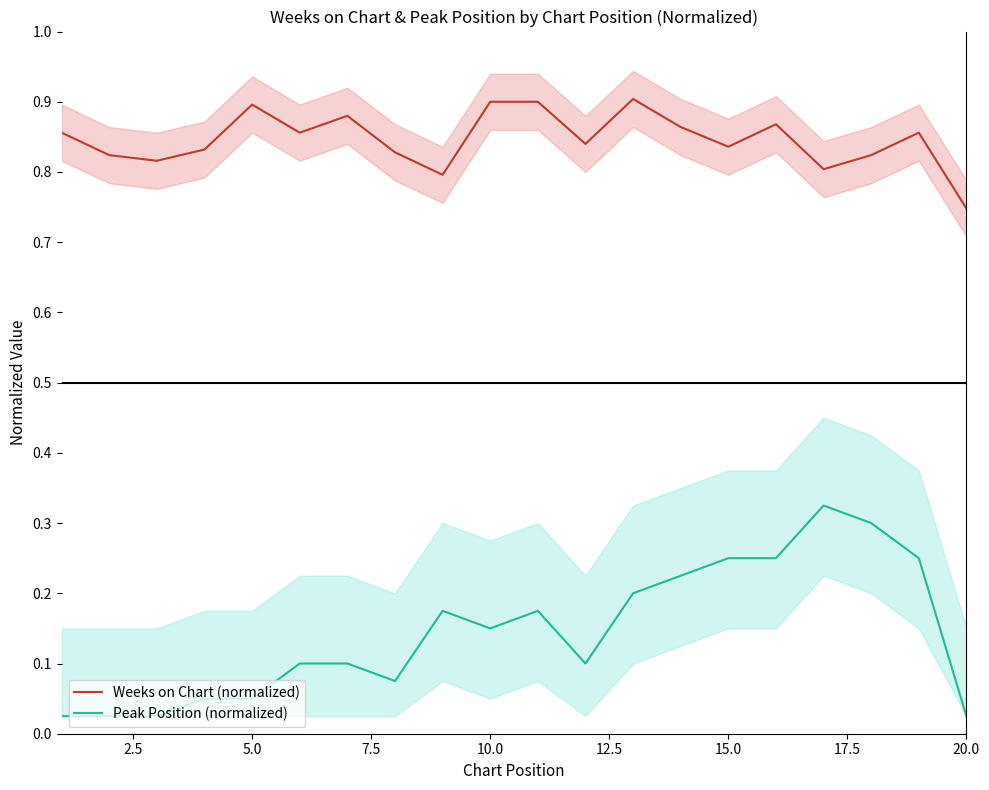

True or false: Weeks on Chart (normalized) and Peak Position (normalized) intersect in this chart.

False